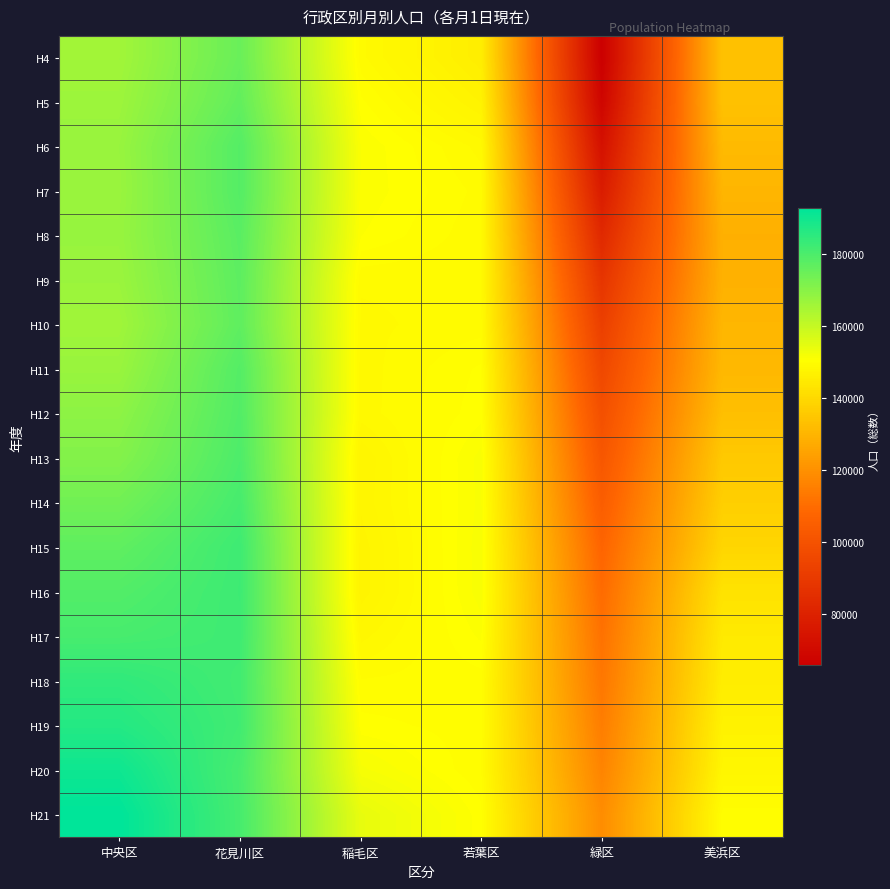

Reading left to right, transcribe all the data shown in this chart.

H4: 中央区=165983	花見川区=175205	稲毛区=149297	若葉区=145779	緑区=65635	美浜区=133469
H5: 中央区=166718	花見川区=176423	稲毛区=150260	若葉区=147094	緑区=68031	美浜区=133388
H6: 中央区=167523	花見川区=178663	稲毛区=151065	若葉区=148936	緑区=72919	美浜区=131525
H7: 中央区=167298	花見川区=178683	稲毛区=150993	若葉区=149463	緑区=77326	美浜区=130090
H8: 中央区=167663	花見川区=177783	稲毛区=150657	若葉区=149263	緑区=82780	美浜区=128732
H9: 中央区=167102	花見川区=177247	稲毛区=149220	若葉区=149203	緑区=87749	美浜区=128999
H10: 中央区=166222	花見川区=176918	稲毛区=149020	若葉区=149391	緑区=92048	美浜区=130331
H11: 中央区=167375	花見川区=178709	稲毛区=148887	若葉区=150232	緑区=95534	美浜区=130936
H12: 中央区=169314	花見川区=179137	稲毛区=148871	若葉区=150408	緑区=98913	美浜区=132792
H13: 中央区=170911	花見川区=179892	稲毛区=147672	若葉区=151351	緑区=101829	美浜区=135509
H14: 中央区=173852	花見川区=180949	稲毛区=147743	若葉区=151299	緑区=104578	美浜区=137188
H15: 中央区=176827	花見川区=182363	稲毛区=147339	若葉区=151450	緑区=107477	美浜区=139173
H16: 中央区=179052	花見川区=182501	稲毛区=147310	若葉区=151433	緑区=109532	美浜区=142795
H17: 中央区=180829	花見川区=182264	稲毛区=148454	若葉区=150732	緑区=111392	美浜区=144693
H18: 中央区=184637	花見川区=181708	稲毛区=149685	若葉区=149898	緑区=112850	美浜区=145541
H19: 中央区=186742	花見川区=181908	稲毛区=150326	若葉区=149872	緑区=114594	美浜区=146946
H20: 中央区=190411	花見川区=180795	稲毛区=151794	若葉区=149675	緑区=116435	美浜区=147931
H21: 中央区=192879	花見川区=180961	稲毛区=154267	若葉区=150323	緑区=118853	美浜区=149940